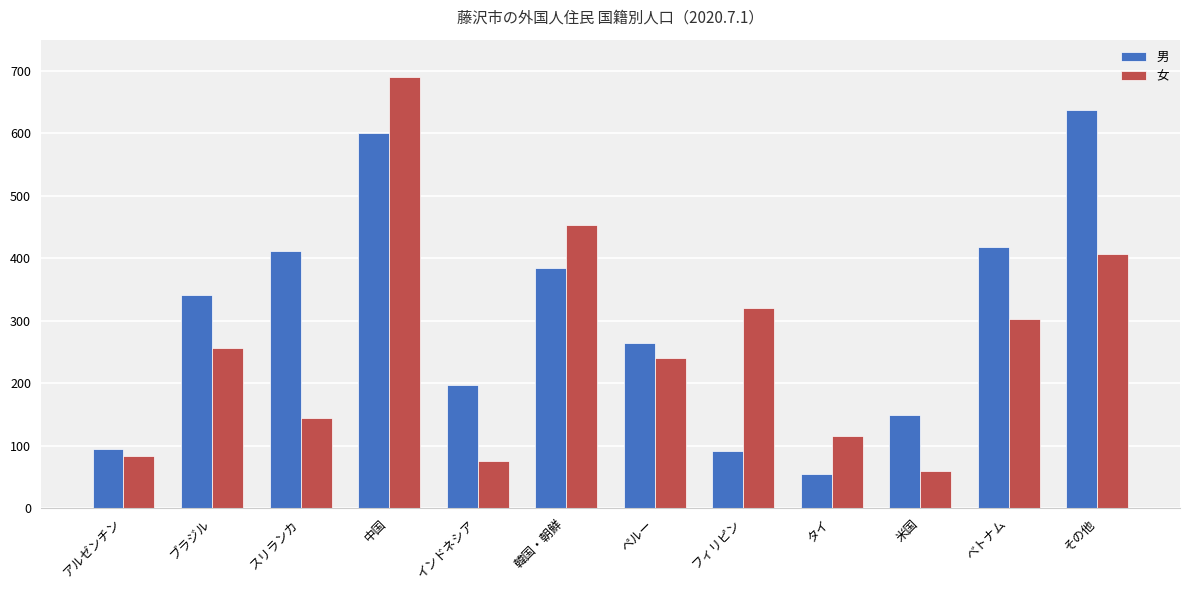

At how many categories does at least one series exceed 57?

12